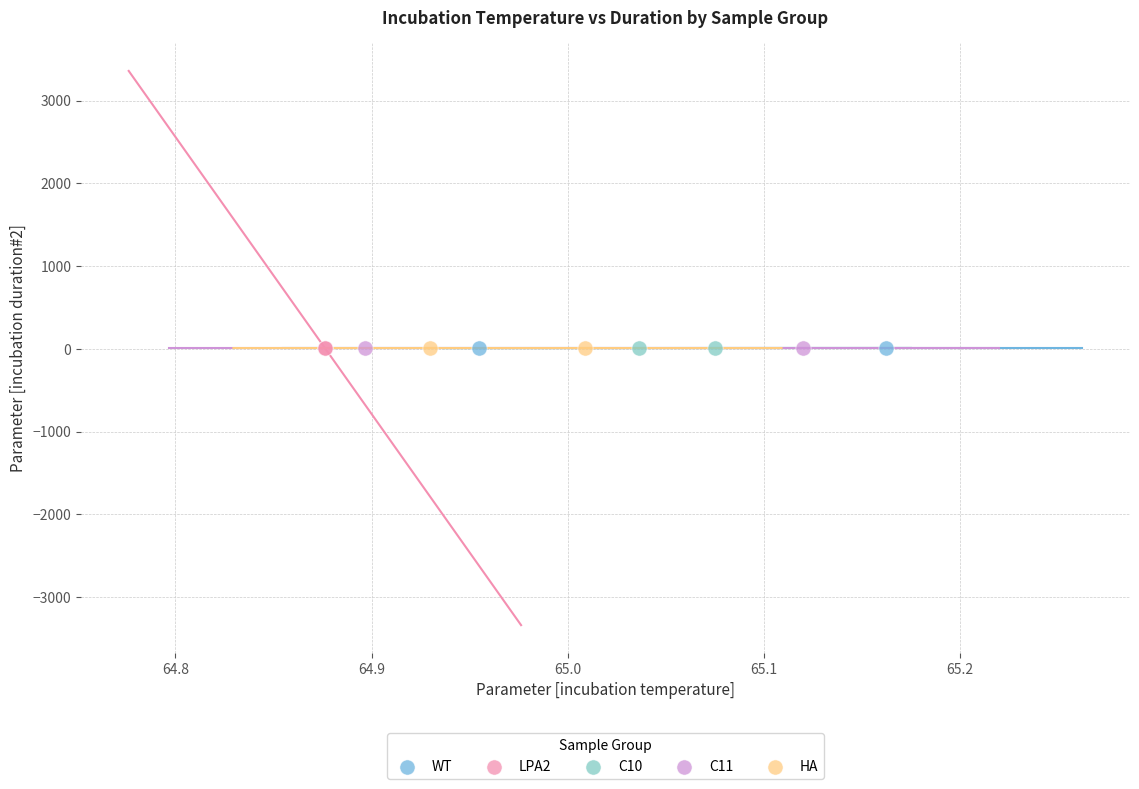

What are all the series names shown in the legend?

WT, LPA2, C10, C11, HA